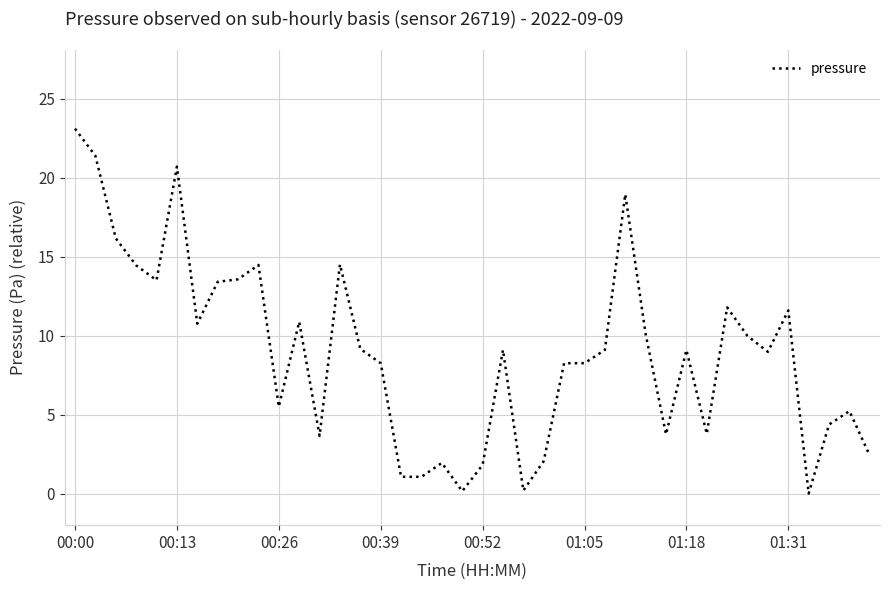

What is the maximum value shown in the chart?

23.1